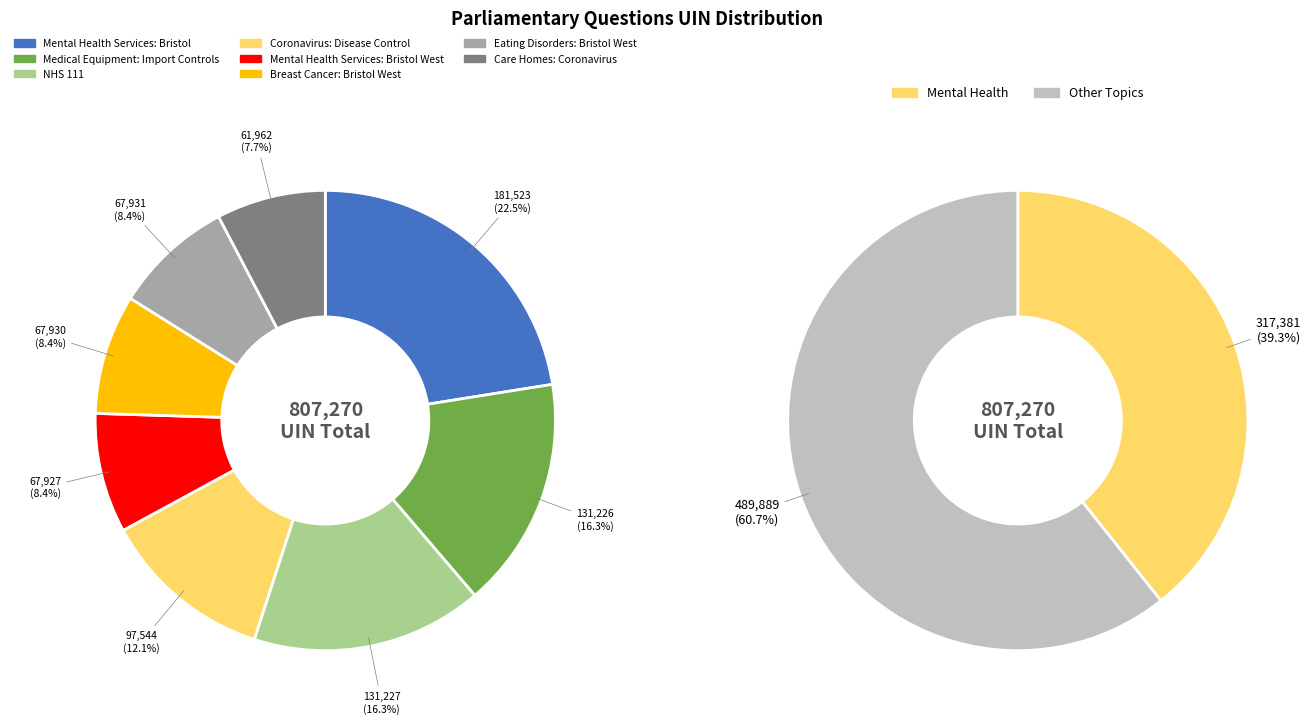

What is the change in value from Eating Disorders: Bristol West to Care Homes: Coronavirus?

-5969